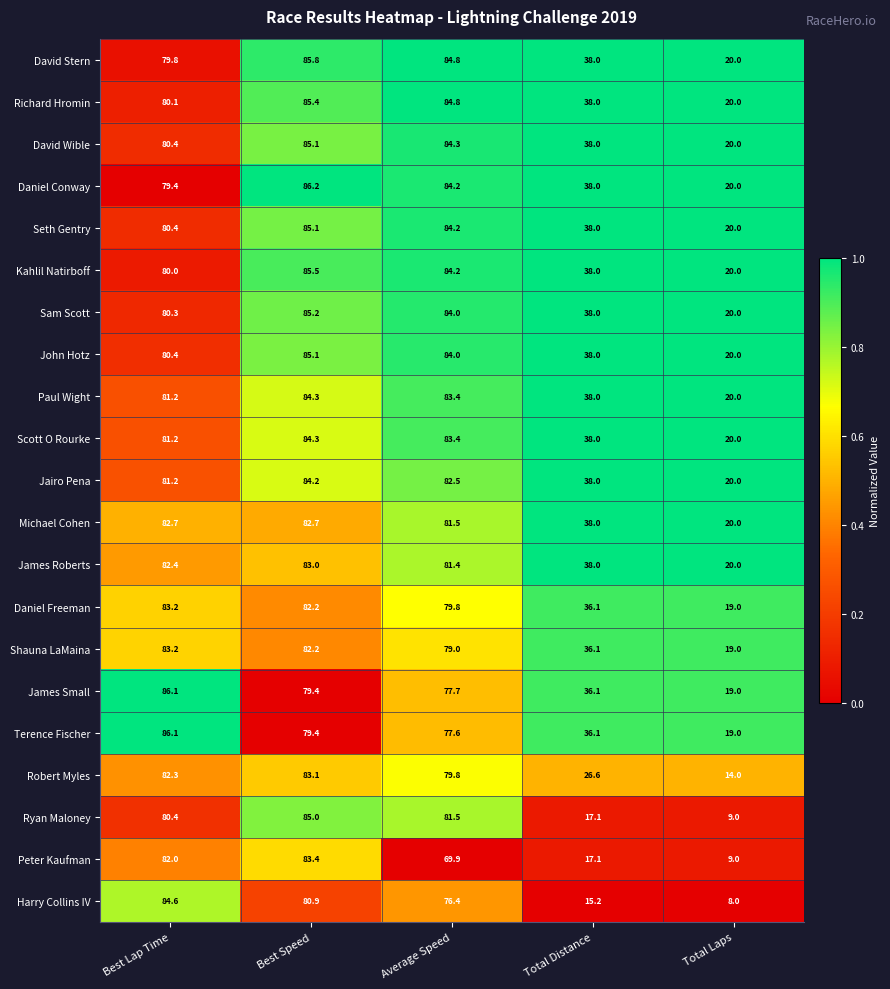

The value of Ryan Maloney at Best Speed is 18.8. True or false?

False